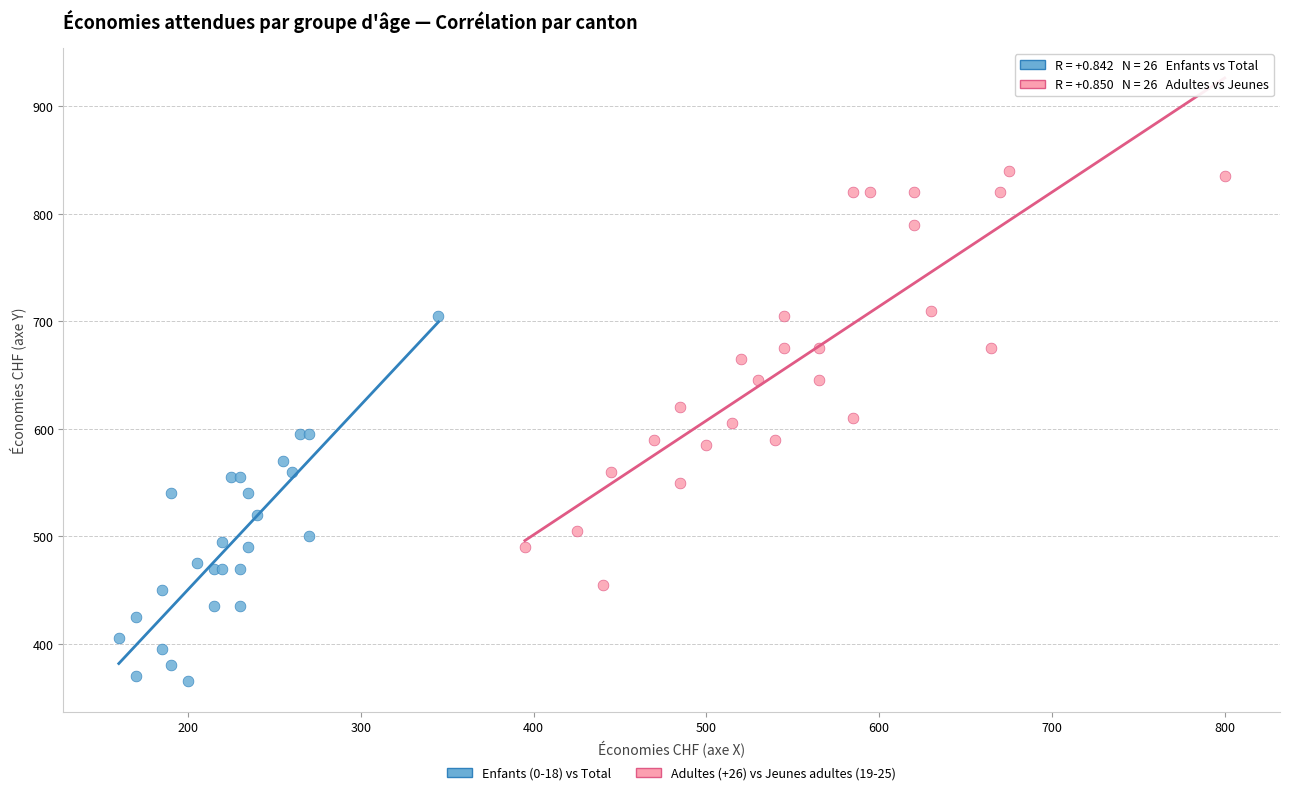

What are all the series names shown in the legend?

Enfants (0-18) vs Total, Adultes (+26) vs Jeunes adultes (19-25)